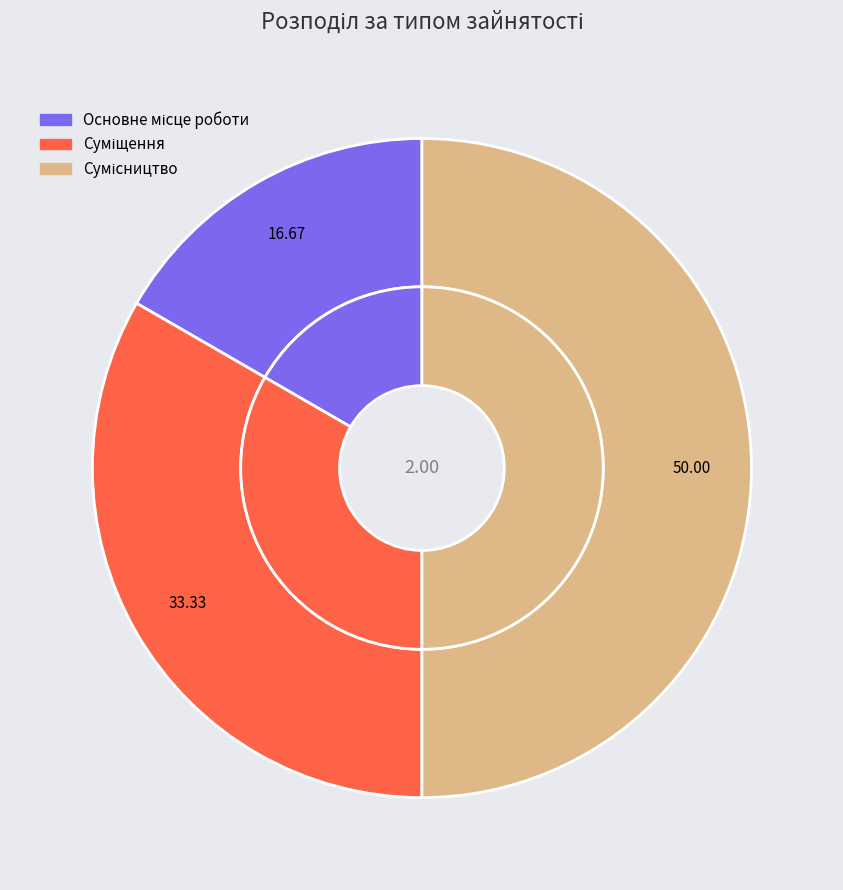

Which has a higher value, Суміщення or Сумісництво?

Сумісництво